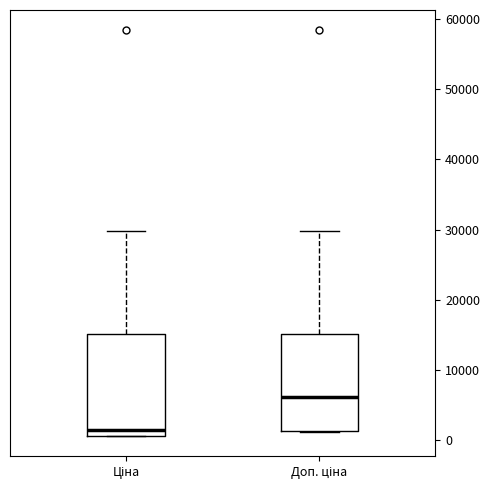

Where is the lower edge of the box for Доп. ціна on the y-axis? The values are not printed on the chart, so give them approximately, as read against the axis.

1000